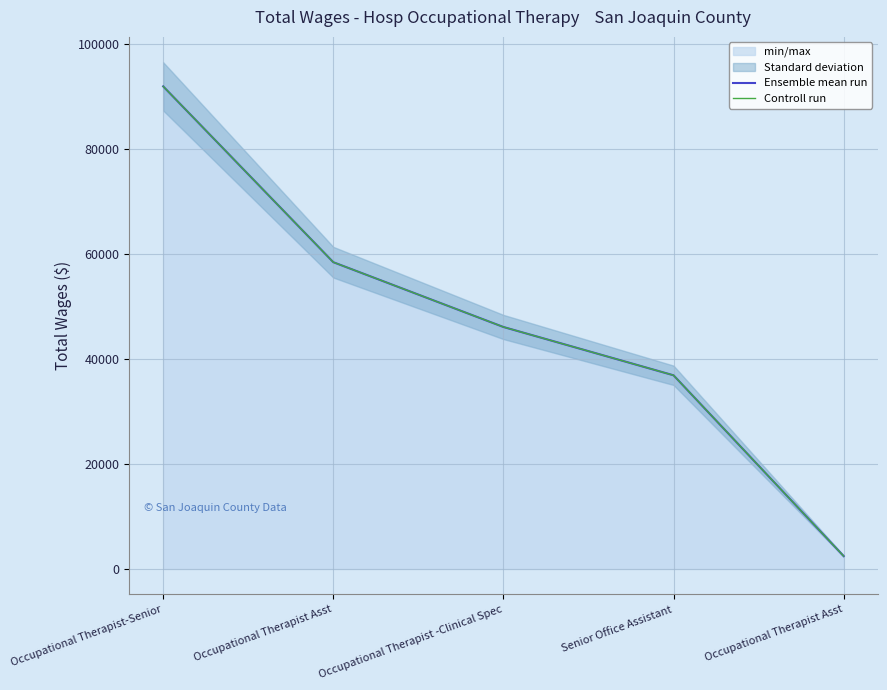

What is the sum of all Ensemble mean run values?

235976